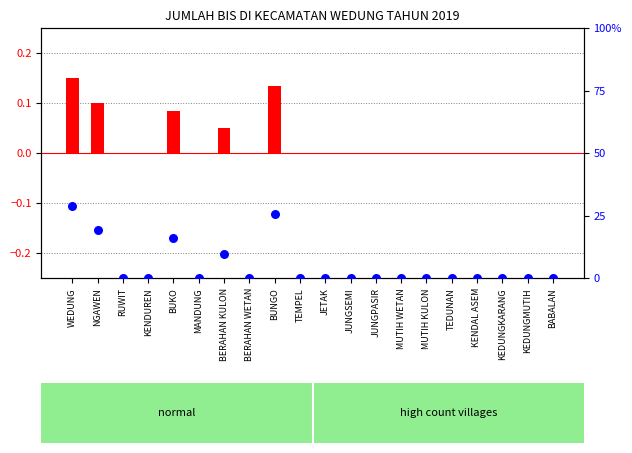

At how many categories does at least one series exceed 1?

5